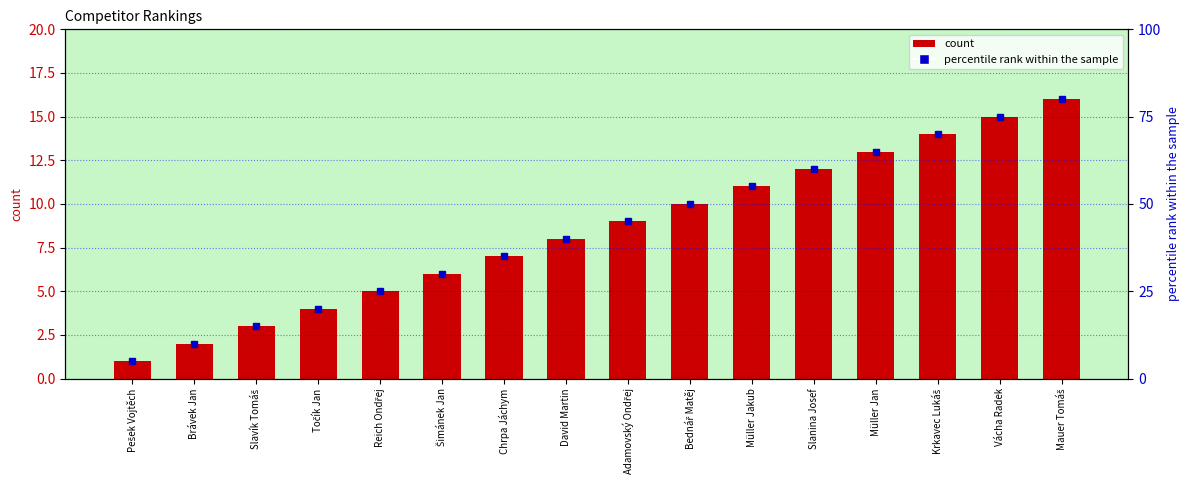

How many data points are above 9?

7